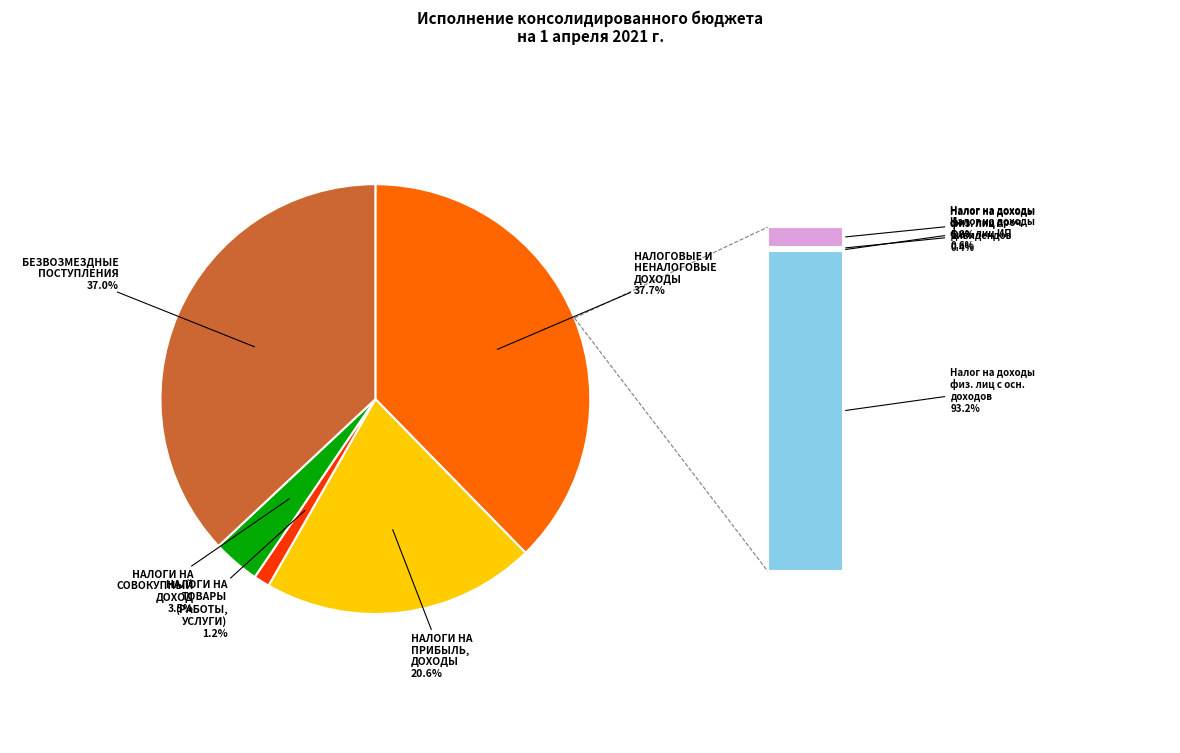

Is there any slice that represents more than half of the pie?

No